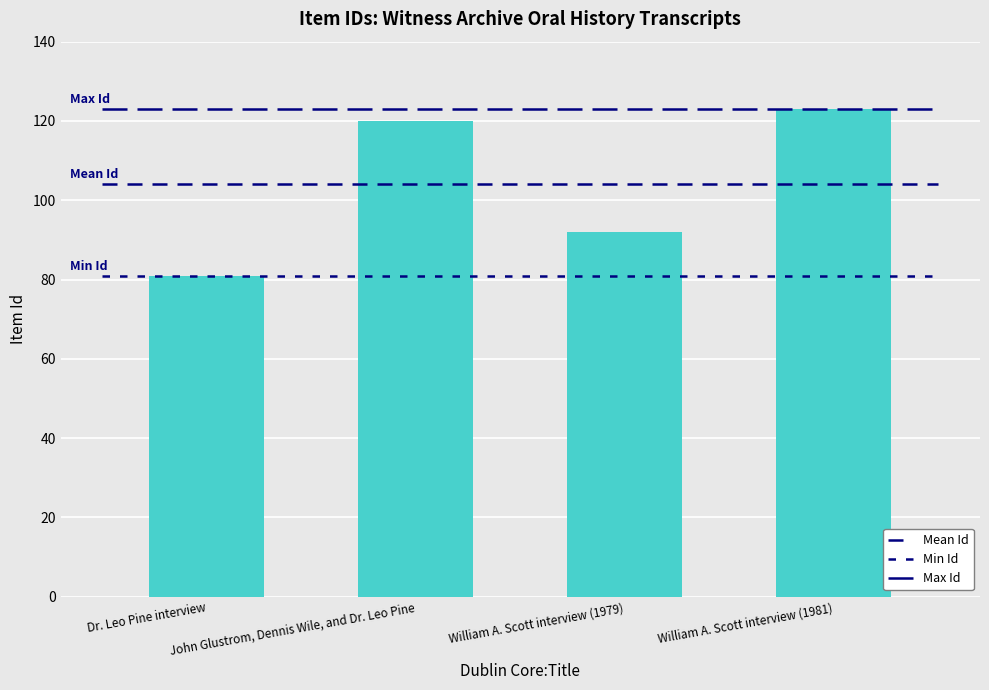

Reading left to right, what are all the values shown in this chart?

81	120	92	123